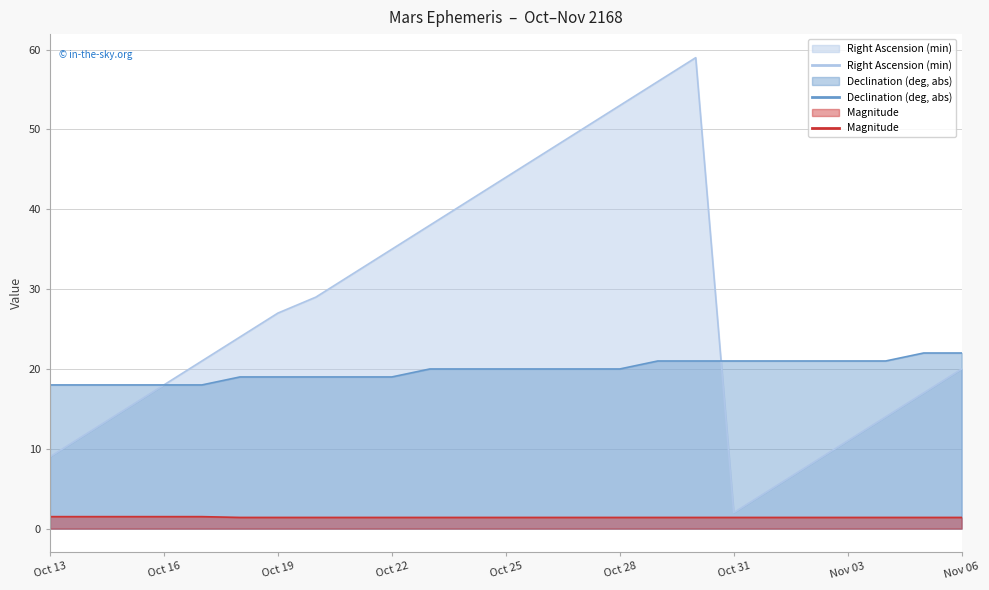

What is the minimum value shown in the chart?

1.4